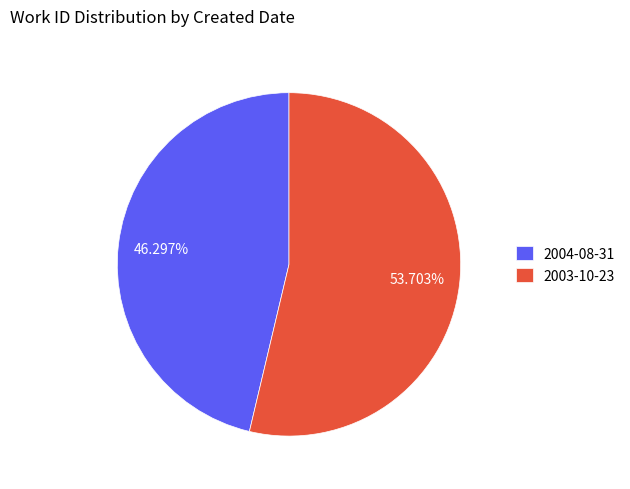

Count the number of slices in the pie.

2